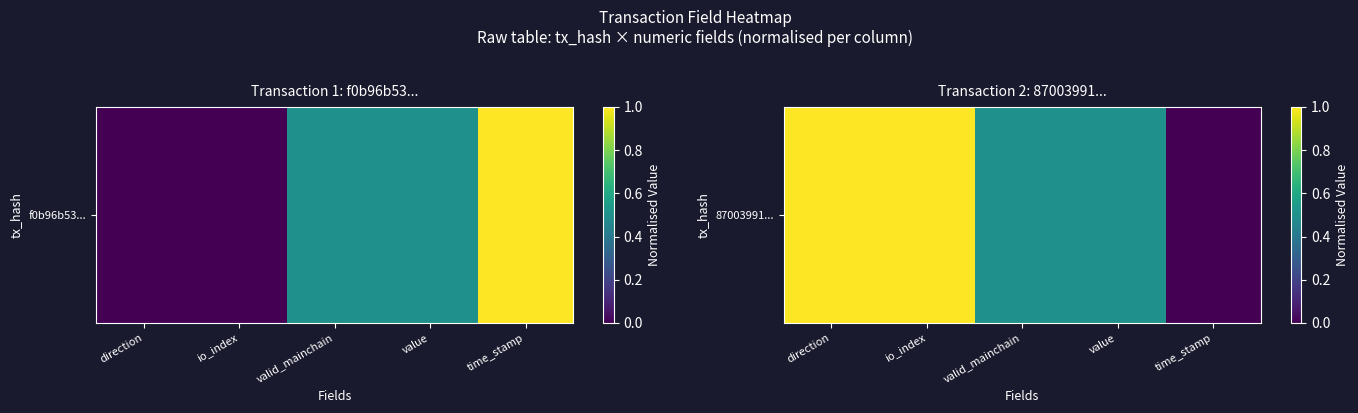

What is the average value?

0.6